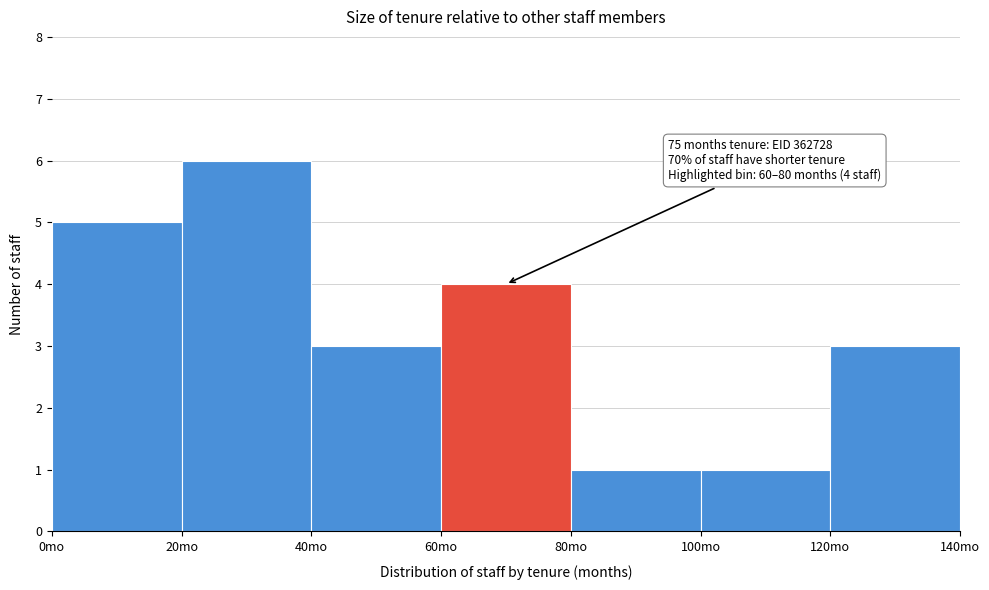

Which range on the x-axis has the tallest bar?

20 to 40